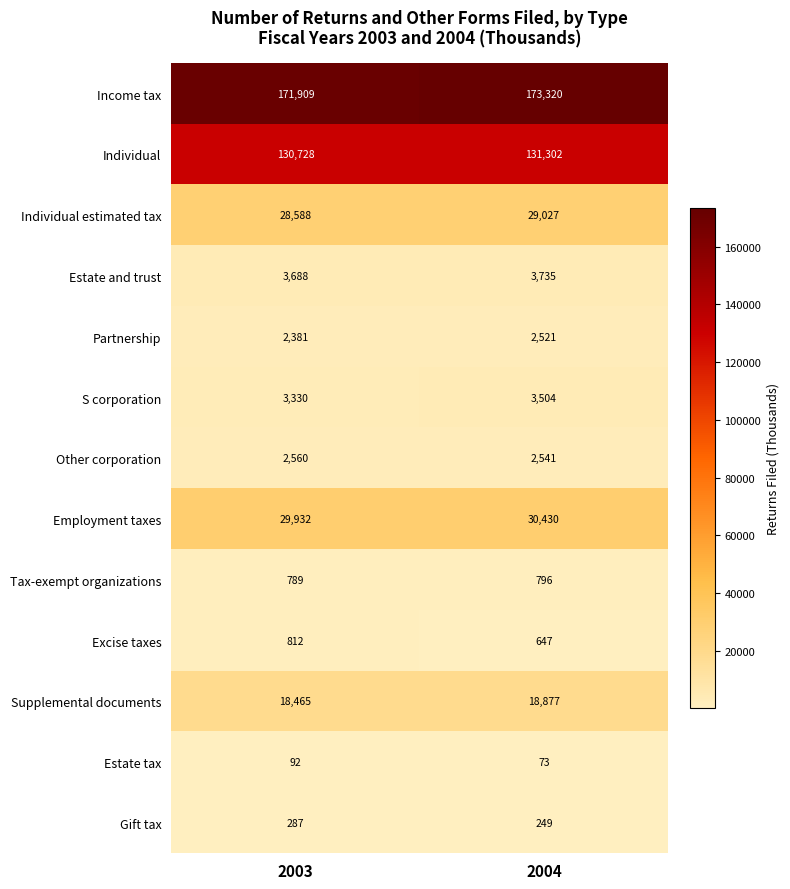

List the series in order of their peak value, lowest first.

Estate tax, Gift tax, Tax-exempt organizations, Excise taxes, Partnership, Other corporation, S corporation, Estate and trust, Supplemental documents, Individual estimated tax, Employment taxes, Individual, Income tax